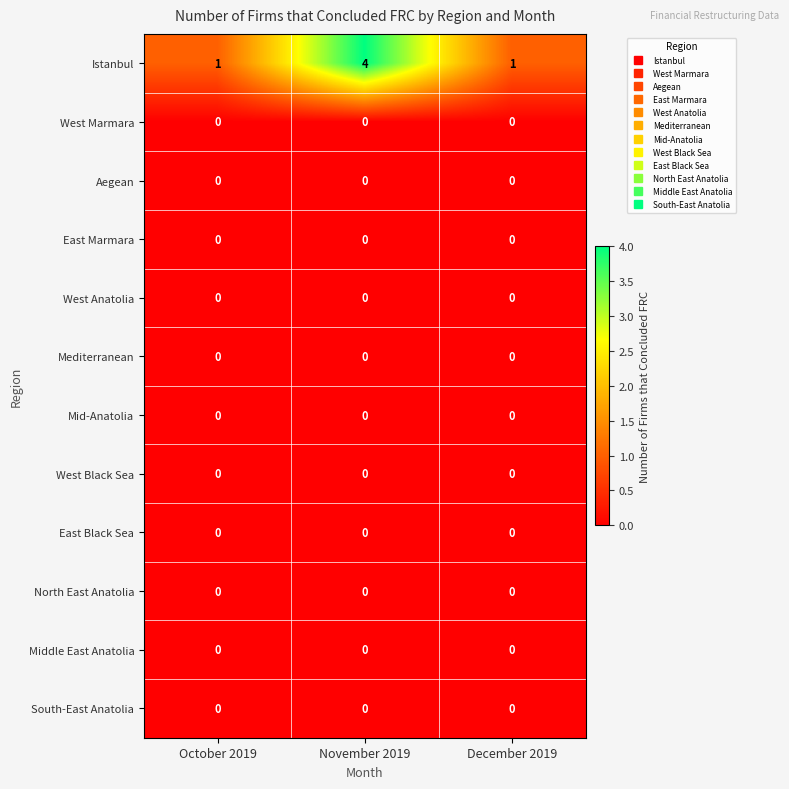

Which series has the widest spread of values?

Istanbul